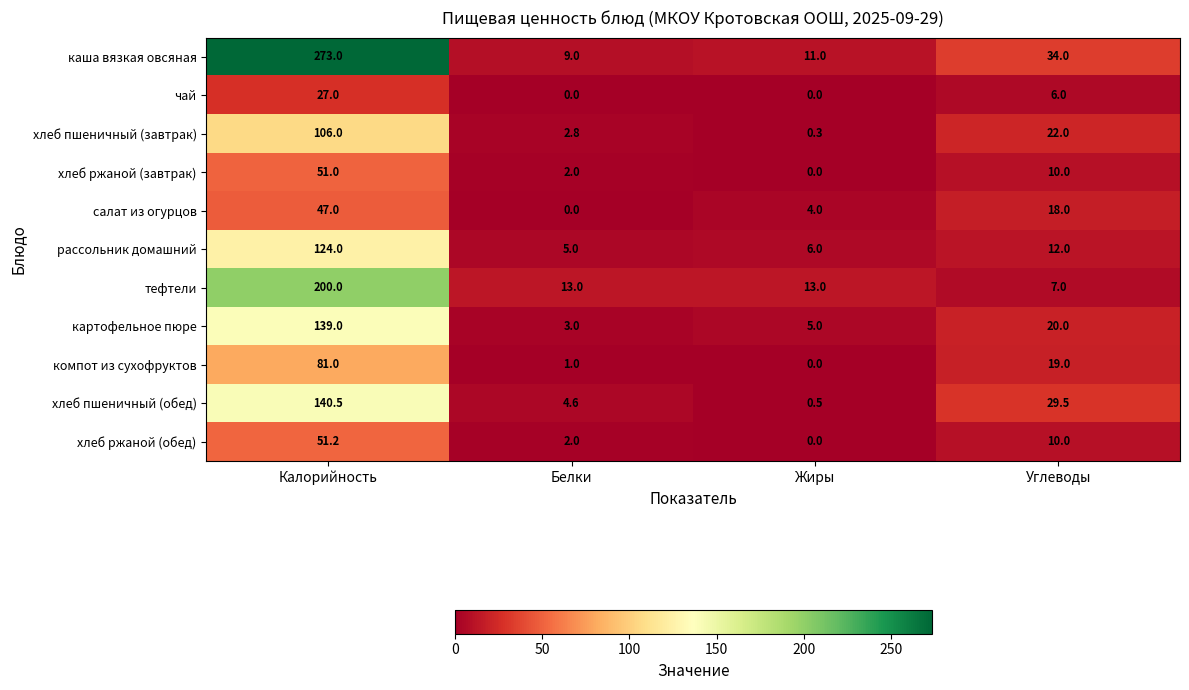

At how many categories does at least one series exceed 75?

1